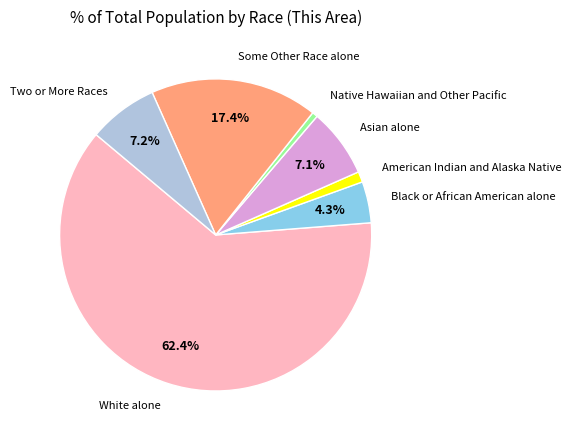

What percentage is the Asian alone slice, to the nearest percent?

7%